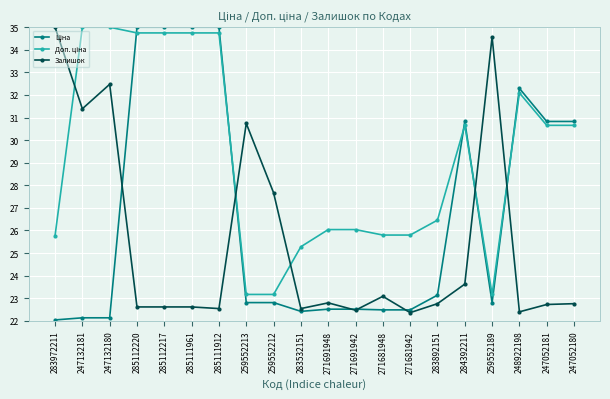

True or false: Залишок has more than 0 interior local peaks.

True